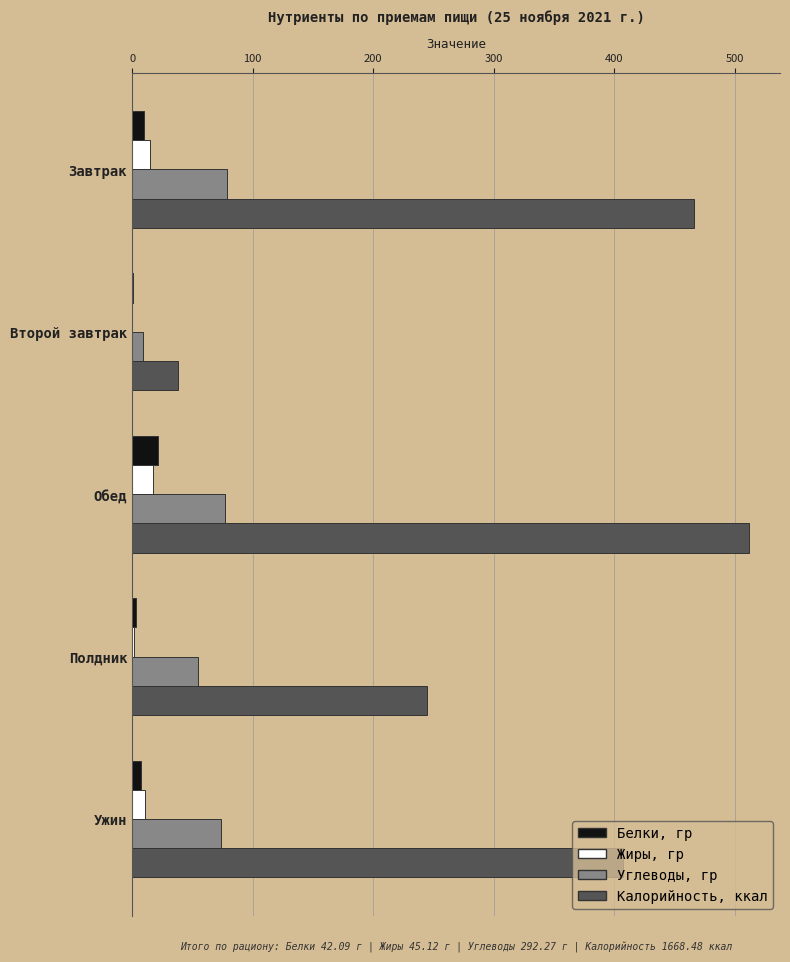

At which category is the sum across all series the highest?

Обед